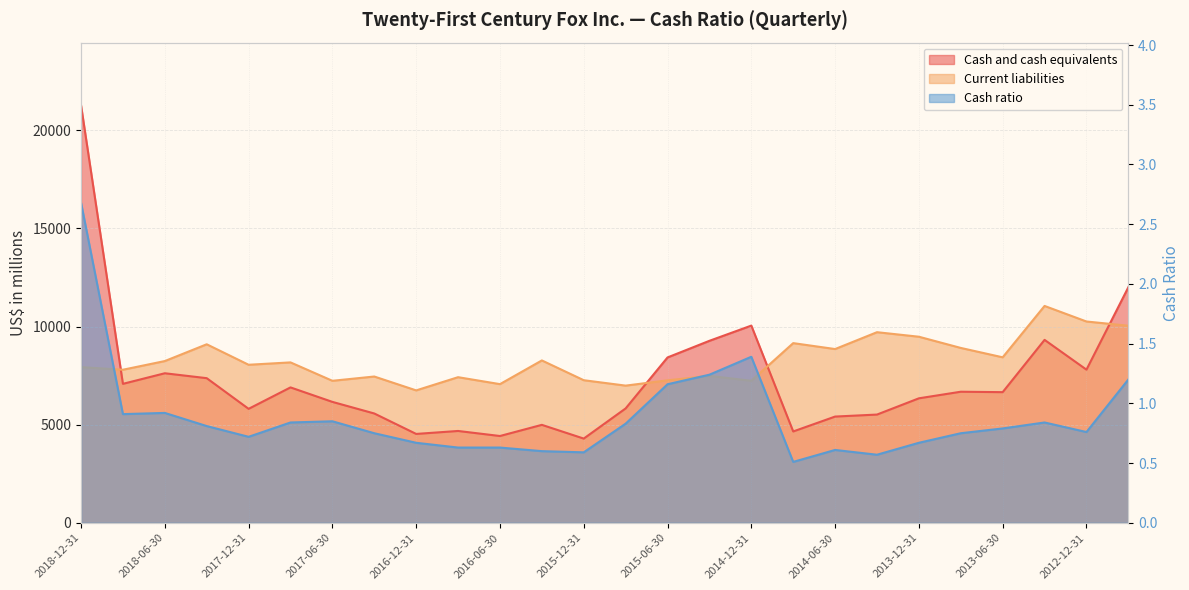

Reading right to left, transcribe all the data shown in this chart.

Cash and cash equivalents: 12007.0	7806.0	9324.0	6659.0	6681.0	6345.0	5517.0	5415.0	4656.0	10051.0	9276.0	8428.0	5830.0	4293.0	4993.0	4424.0	4681.0	4530.0	5572.0	6163.0	6901.0	5809.0	7372.0	7622.0	7083.0	21281.0
Current liabilities: 10045.0	10260.0	11053.0	8435.0	8913.0	9484.0	9715.0	8856.0	9158.0	7239.0	7490.0	7262.0	6992.0	7268.0	8276.0	7068.0	7422.0	6749.0	7456.0	7238.0	8176.0	8055.0	9099.0	8244.0	7802.0	7935.0
Cash ratio: 1.2	0.8	0.8	0.8	0.8	0.7	0.6	0.6	0.5	1.4	1.2	1.2	0.8	0.6	0.6	0.6	0.6	0.7	0.8	0.8	0.8	0.7	0.8	0.9	0.9	2.7